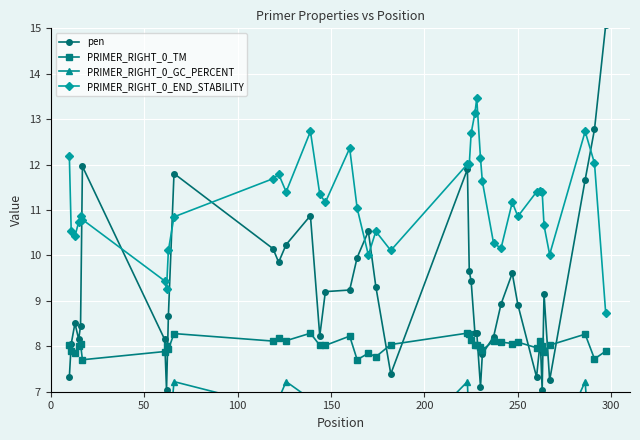

Reading left to right, extract all data points from this chart.

pen: 7.3	8.1	8.5	8.2	8.5	12.0	8.2	7.0	8.7	11.8	10.1	9.9	10.2	10.9	8.2	9.2	9.2	10.0	10.5	9.3	7.4	11.9	9.7	9.4	8.3	8.3	7.1	7.8	8.2	8.9	9.6	8.9	7.3	8.1	7.0	9.2	7.3	11.7	12.8	15.1
PRIMER_RIGHT_0_TM: 8.0	7.9	7.8	8.0	8.0	7.7	7.9	8.0	7.9	8.3	8.1	8.2	8.1	8.3	8.0	8.0	8.2	7.7	7.8	7.8	8.0	8.3	8.3	8.1	8.0	8.0	8.0	7.9	8.1	8.1	8.1	8.1	8.0	8.1	8.0	7.9	8.0	8.3	7.7	7.9
PRIMER_RIGHT_0_GC_PERCENT: 6.0	5.5	5.5	5.8	5.8	5.6	5.5	5.5	5.8	7.2	6.7	6.8	7.2	6.8	5.8	6.1	6.0	5.0	5.0	5.0	5.5	7.2	6.0	5.8	6.3	6.3	6.0	5.5	6.0	6.3	6.7	6.3	5.5	5.5	5.5	5.2	5.5	7.2	4.3	3.7
PRIMER_RIGHT_0_END_STABILITY: 12.2	10.5	10.4	10.7	10.9	10.8	9.4	9.3	10.1	10.8	11.7	11.8	11.4	12.7	11.3	11.2	12.4	11.0	10.0	10.5	10.1	12.0	12.0	12.7	13.1	13.5	12.1	11.6	10.3	10.2	11.2	10.9	11.4	11.4	11.4	10.7	10.0	12.7	12.0	8.7